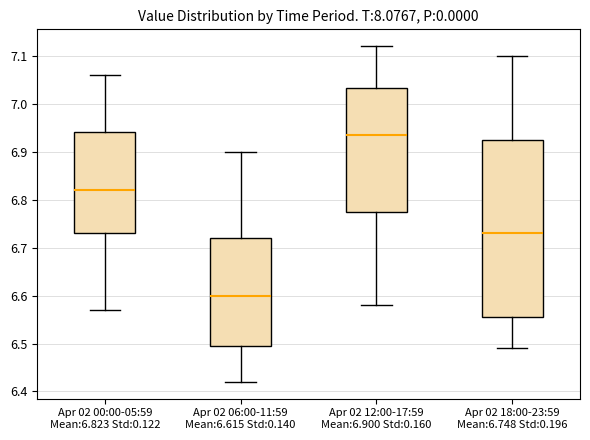

Reading left to right, read every box against the y-axis: the position of its median line, the range the box covers, and the ends of its whiskers. The values are not printed on the chart, so give them approximately, as read against the axis.

Apr 02 00:00-05:59 Mean:6.823 Std:0.122: median 6.82, box 6.73 to 6.94, whiskers 6.57 to 7.06
Apr 02 06:00-11:59 Mean:6.615 Std:0.140: median 6.60, box 6.50 to 6.72, whiskers 6.42 to 6.90
Apr 02 12:00-17:59 Mean:6.900 Std:0.160: median 6.94, box 6.78 to 7.03, whiskers 6.58 to 7.12
Apr 02 18:00-23:59 Mean:6.748 Std:0.196: median 6.73, box 6.56 to 6.93, whiskers 6.49 to 7.10